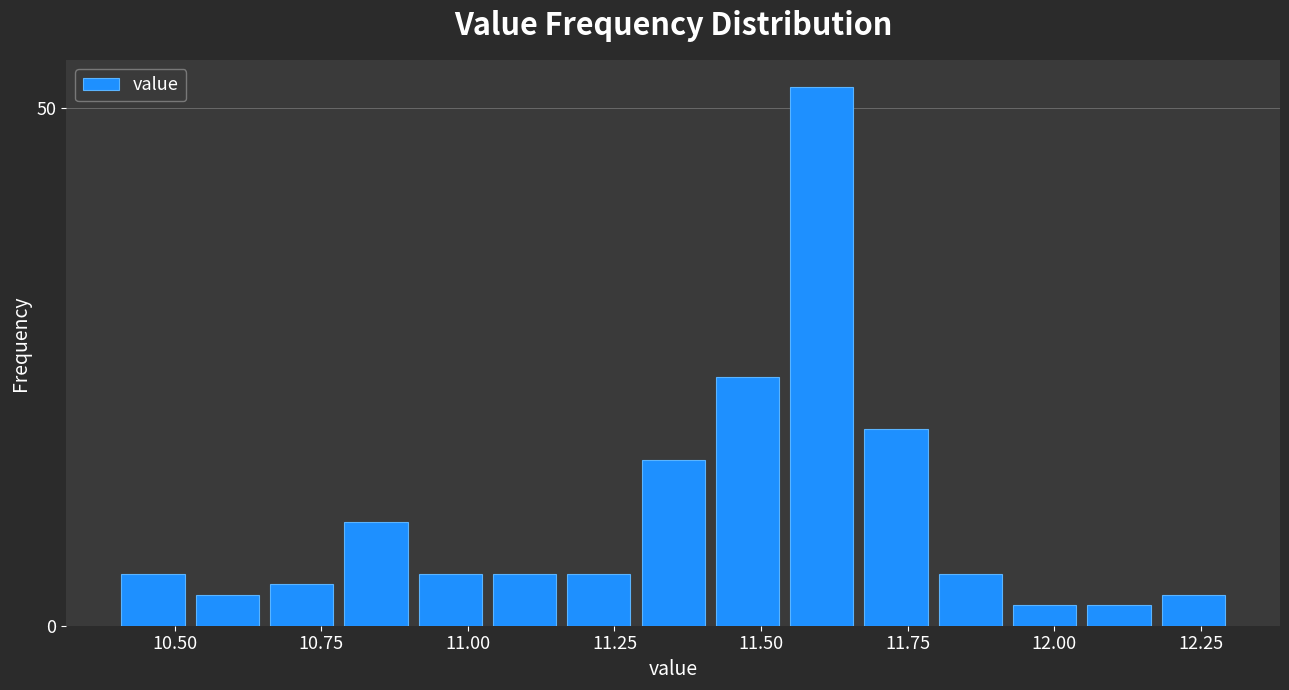

Around what value on the x-axis is the tallest bar? Give the approximate position of its centre, as read against the axis.

11.60